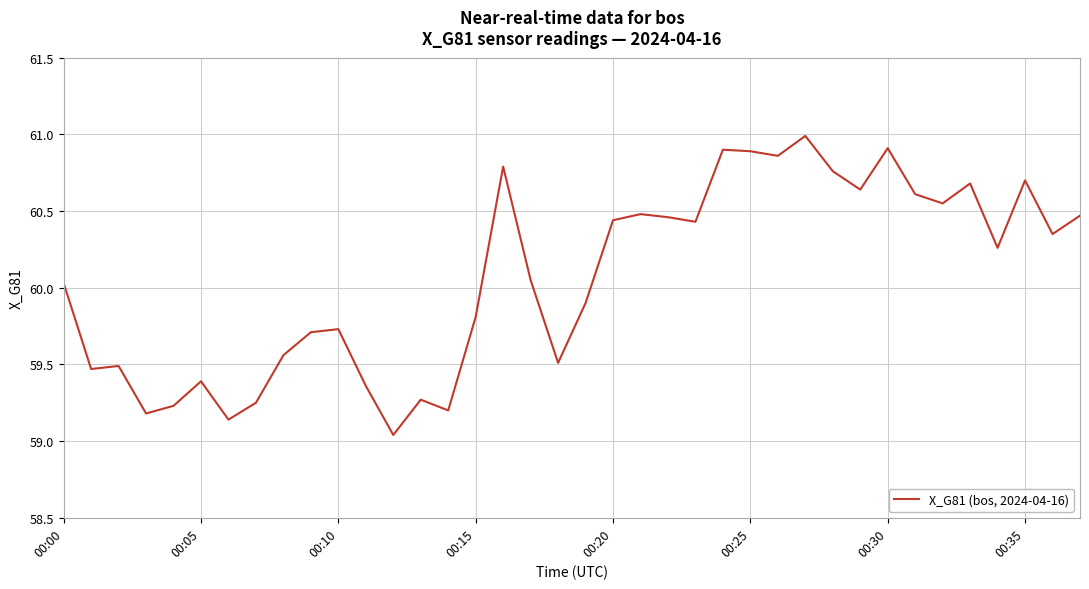

What is the greatest value displayed?

61.0